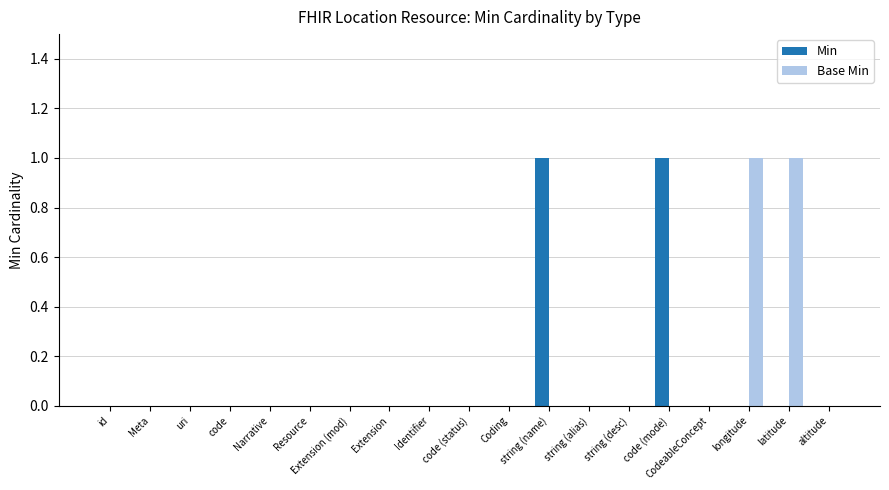

Reading left to right, transcribe all the data shown in this chart.

Min: id=0	Meta=0	uri=0	code=0	Narrative=0	Resource=0	Extension (mod)=0	Extension=0	Identifier=0	code (status)=0	Coding=0	string (name)=1	string (alias)=0	string (desc)=0	code (mode)=1	CodeableConcept=0	longitude=0	latitude=0	altitude=0
Base Min: id=0	Meta=0	uri=0	code=0	Narrative=0	Resource=0	Extension (mod)=0	Extension=0	Identifier=0	code (status)=0	Coding=0	string (name)=0	string (alias)=0	string (desc)=0	code (mode)=0	CodeableConcept=0	longitude=1	latitude=1	altitude=0